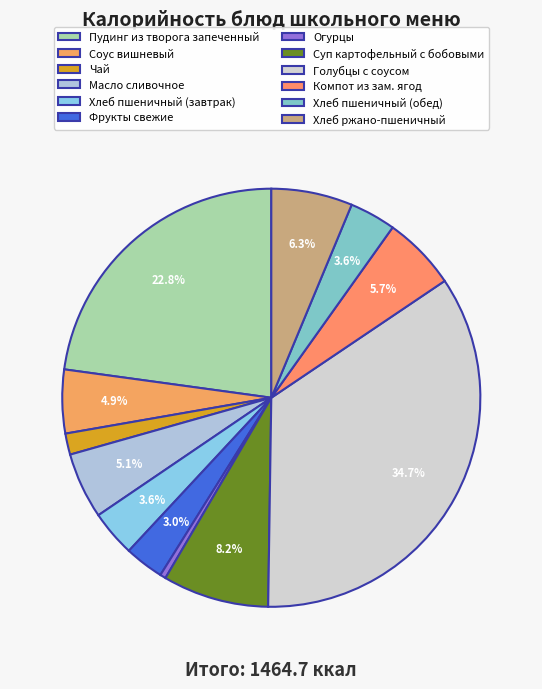

To the nearest percent, what is the combined percentage of Суп картофельный с бобовыми and Хлеб ржано-пшеничный?

14%